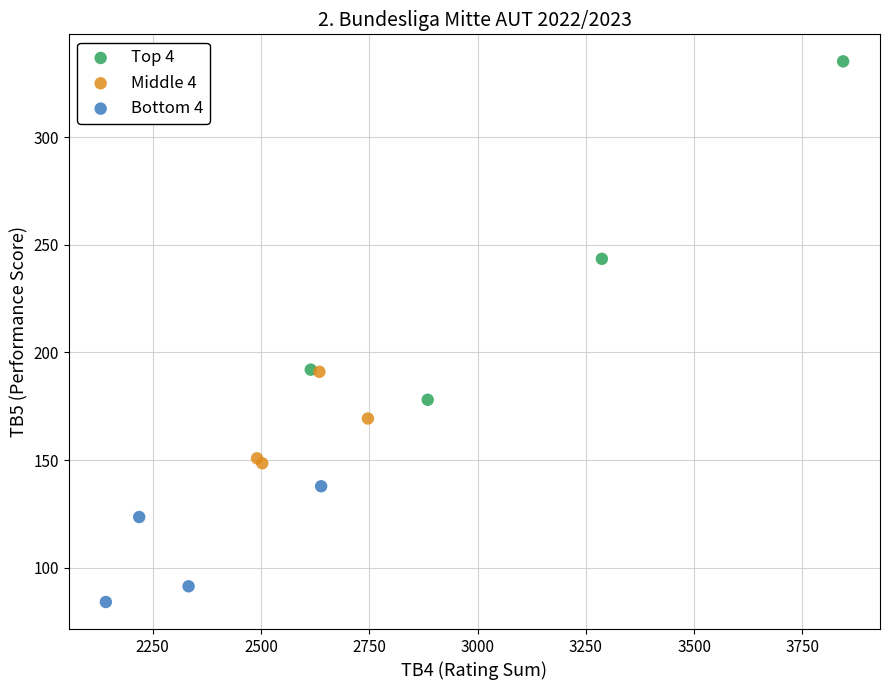

Which series reaches the minimum Y coordinate?

Bottom 4